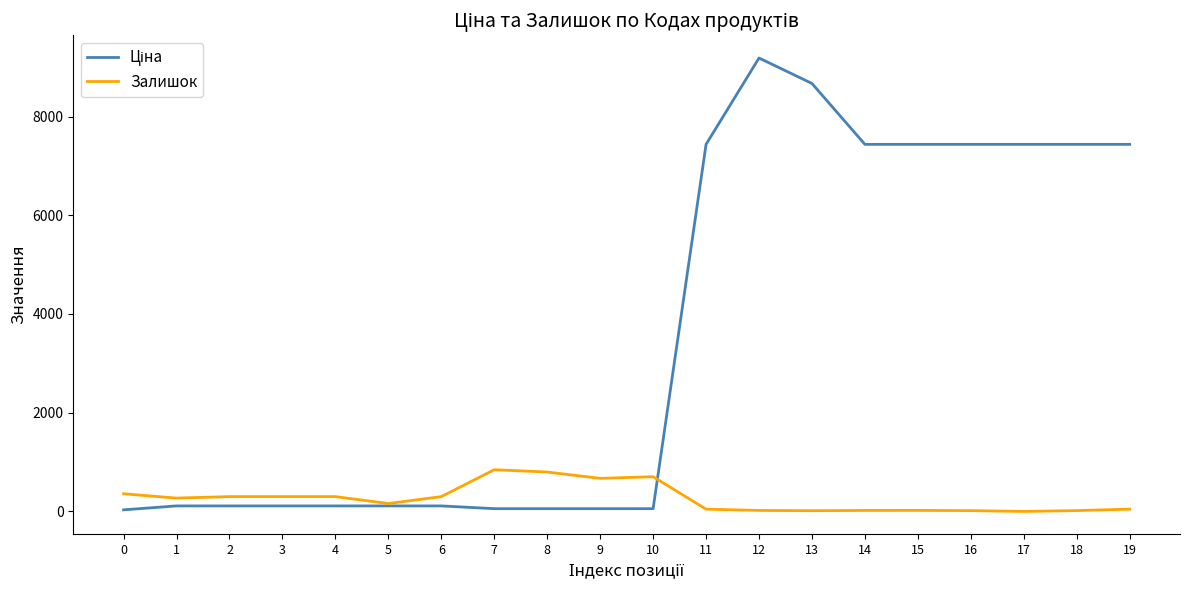

What is the greatest value displayed?

9185.9